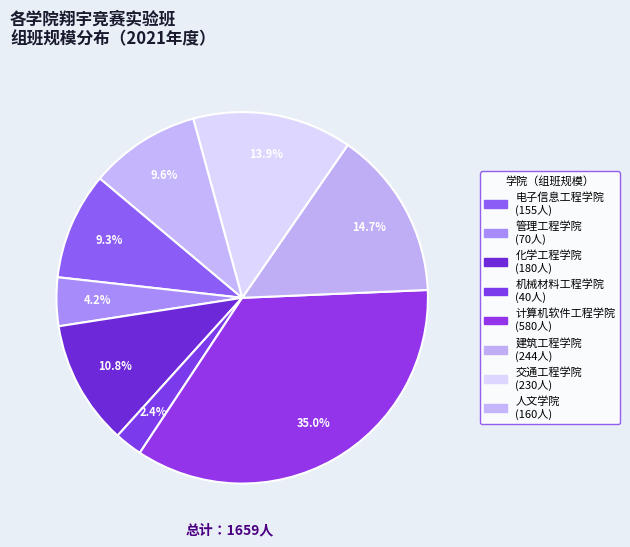

How many slices are in this pie chart?

8